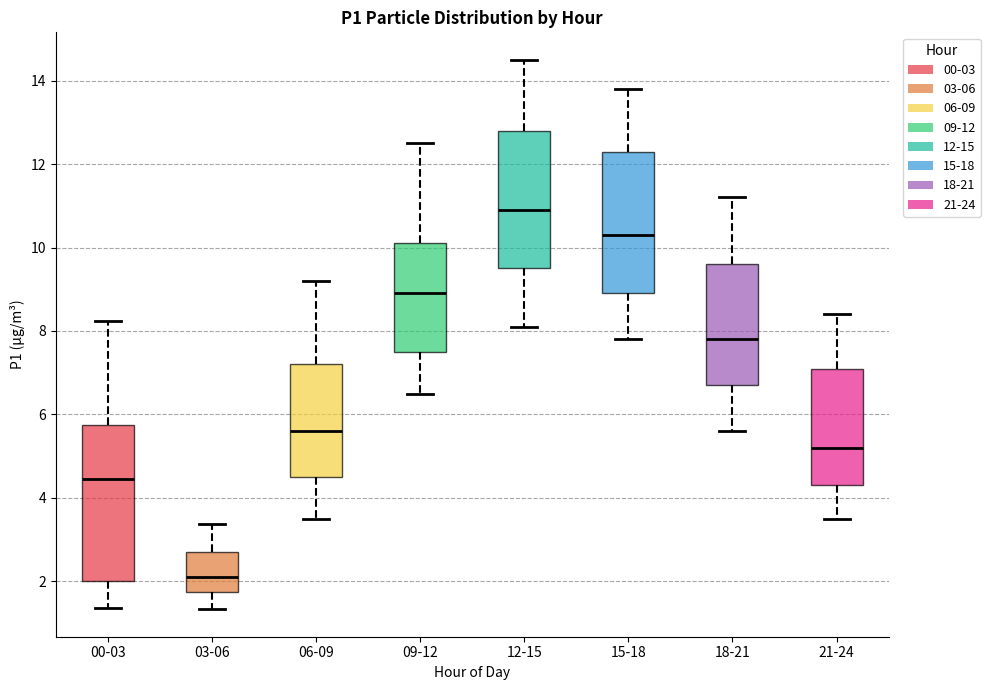

Reading left to right, transcribe this box plot: for each box, give where its median line is, the range the box spans, and where its two whiskers end, as read against the y-axis. The values are not printed on the chart, so give them approximately, as read against the axis.

00-03: median 4.4, box 2.0 to 5.8, whiskers 1.4 to 8.2
03-06: median 2.2, box 1.8 to 2.8, whiskers 1.4 to 3.4
06-09: median 5.6, box 4.6 to 7.2, whiskers 3.6 to 9.2
09-12: median 9.0, box 7.6 to 10.2, whiskers 6.6 to 12.6
12-15: median 11.0, box 9.6 to 12.8, whiskers 8.2 to 14.6
15-18: median 10.4, box 9.0 to 12.4, whiskers 7.8 to 13.8
18-21: median 7.8, box 6.8 to 9.6, whiskers 5.6 to 11.2
21-24: median 5.2, box 4.4 to 7.2, whiskers 3.6 to 8.4